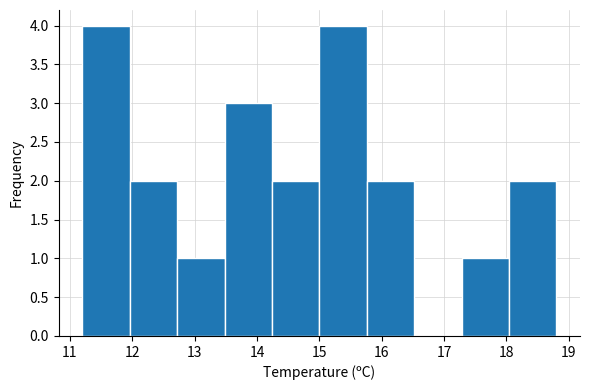

How tall is the bar that spans 15.00 to 15.76 on the x-axis? Neither the bar edges nor the heights are printed on the chart, so give them approximately, as read against the axes.

4